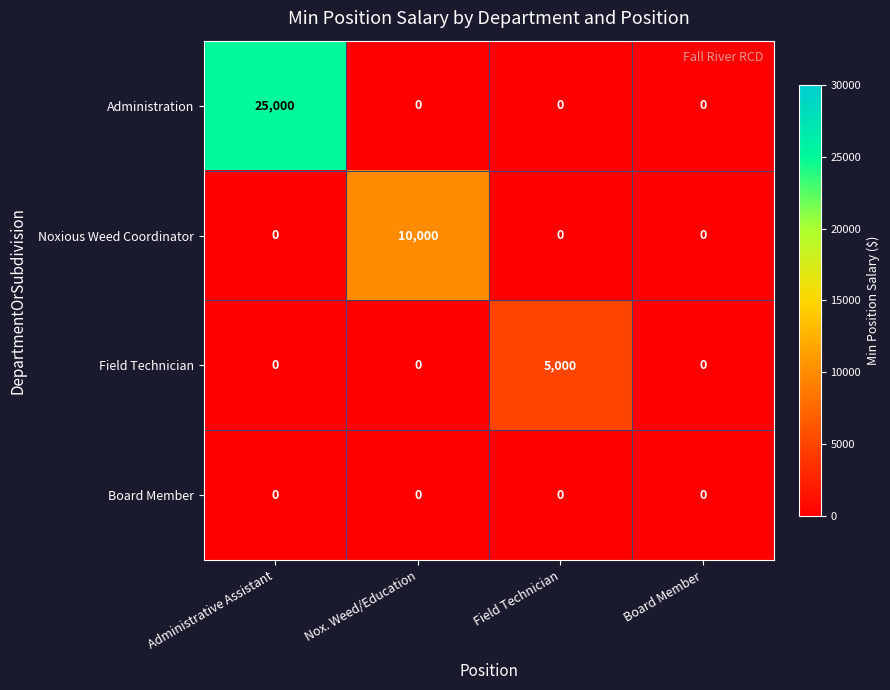

List the series in order of their peak value, highest first.

Administration, Noxious Weed Coordinator, Field Technician, Board Member